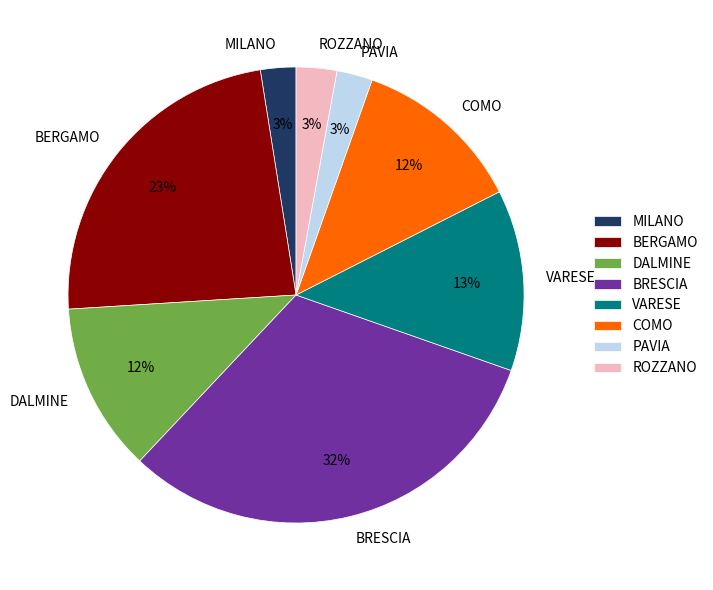

How many slices are in this pie chart?

8